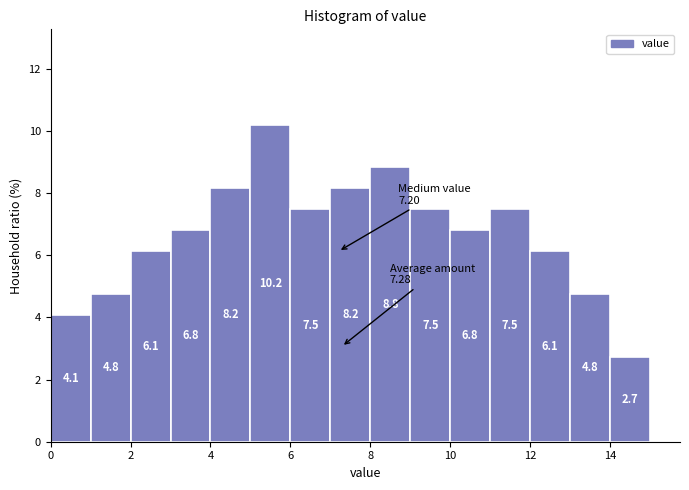

Reading left to right, list every bar in this chart as the range it spans on the x-axis followed by its height.

0 to 1: 4.1
1 to 2: 4.8
2 to 3: 6.1
3 to 4: 6.8
4 to 5: 8.2
5 to 6: 10.2
6 to 7: 7.5
7 to 8: 8.2
8 to 9: 8.8
9 to 10: 7.5
10 to 11: 6.8
11 to 12: 7.5
12 to 13: 6.1
13 to 14: 4.8
14 to 15: 2.7